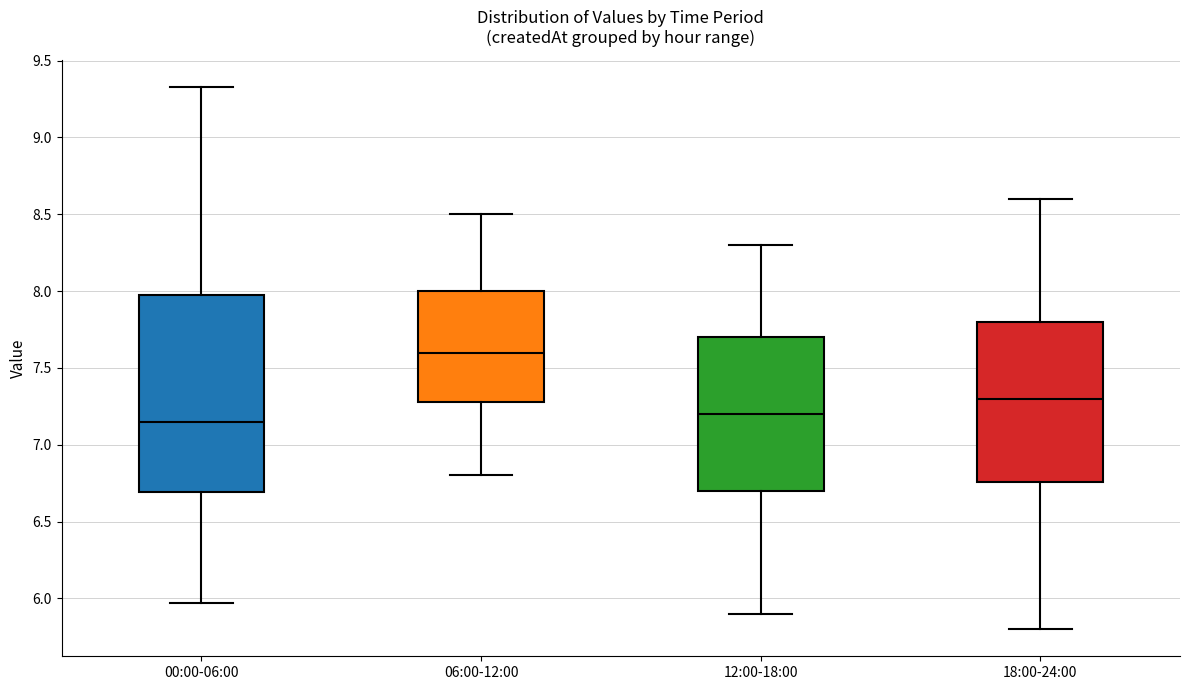

Reading left to right, read every box against the y-axis: the position of its median line, the range the box covers, and the ends of its whiskers. The values are not printed on the chart, so give them approximately, as read against the axis.

00:00-06:00: median 7.15, box 6.70 to 8.00, whiskers 5.95 to 9.35
06:00-12:00: median 7.60, box 7.30 to 8.00, whiskers 6.80 to 8.50
12:00-18:00: median 7.20, box 6.70 to 7.70, whiskers 5.90 to 8.30
18:00-24:00: median 7.30, box 6.75 to 7.80, whiskers 5.80 to 8.60